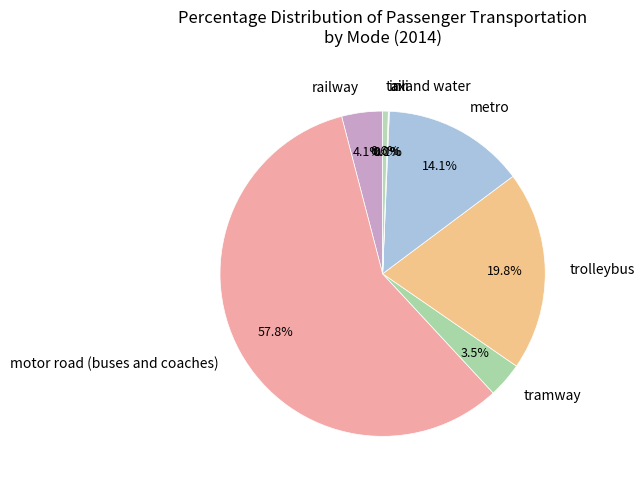

What is the largest slice in the pie chart?

motor road (buses and coaches)